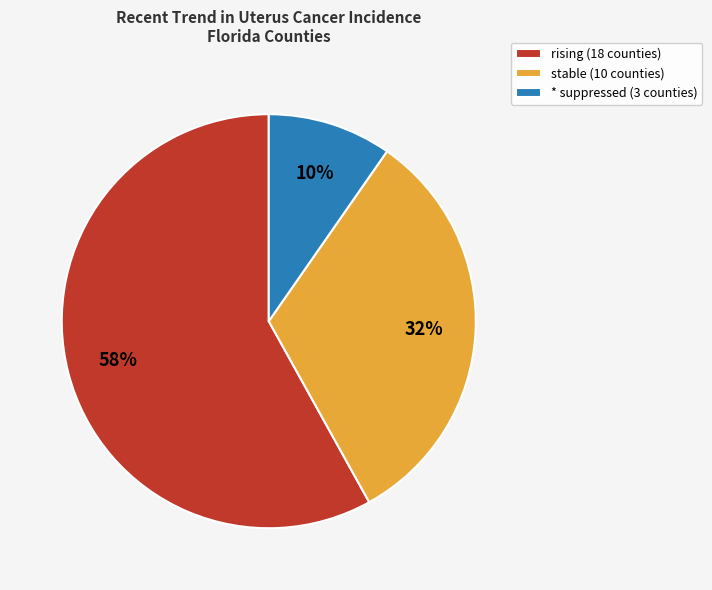

True or false: stable (10 counties) accounts for 20% of the total.

False